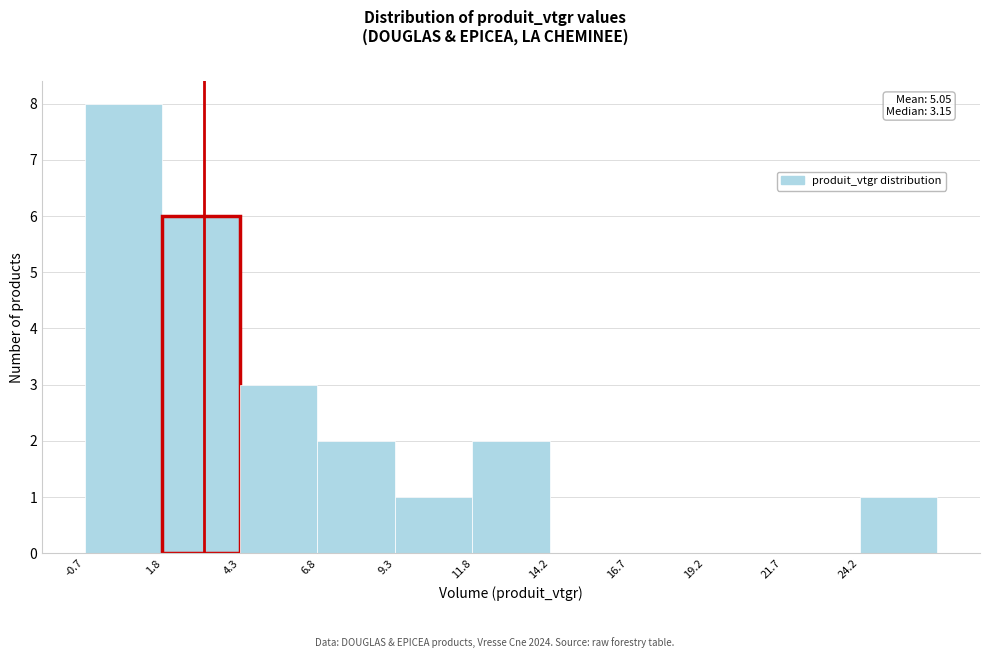

Over which range of the x-axis is the bar tallest?

-0.5 to 2.0